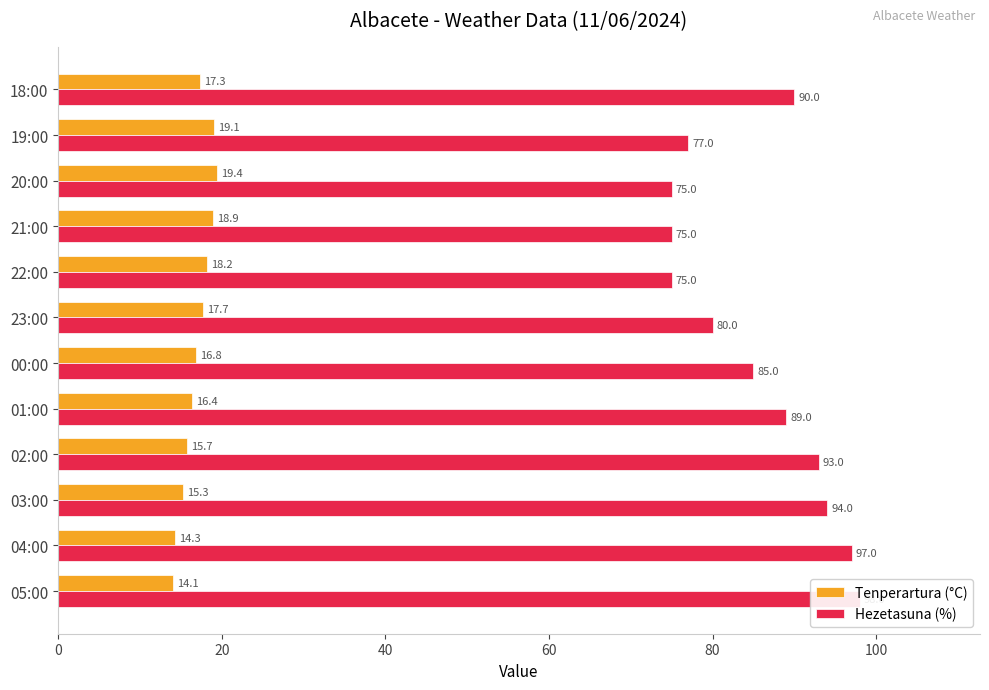

Count the number of categories in the chart.

12